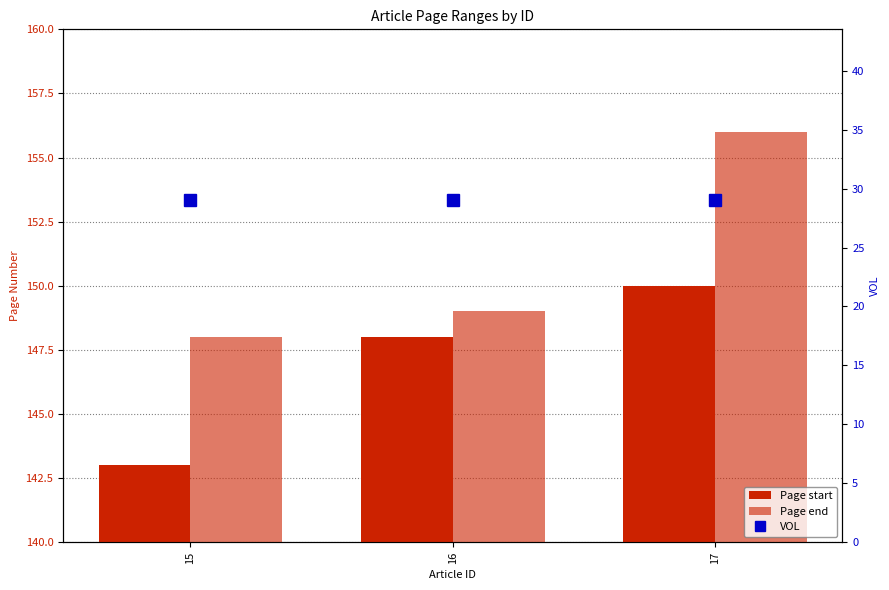

Are the bars grouped side by side (vs. stacked)?

Yes